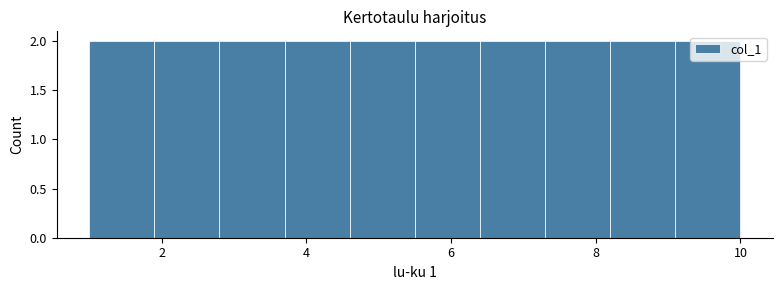

How tall is the bar that spans 4.6 to 5.5 on the x-axis? Neither the bar edges nor the heights are printed on the chart, so give them approximately, as read against the axes.

2